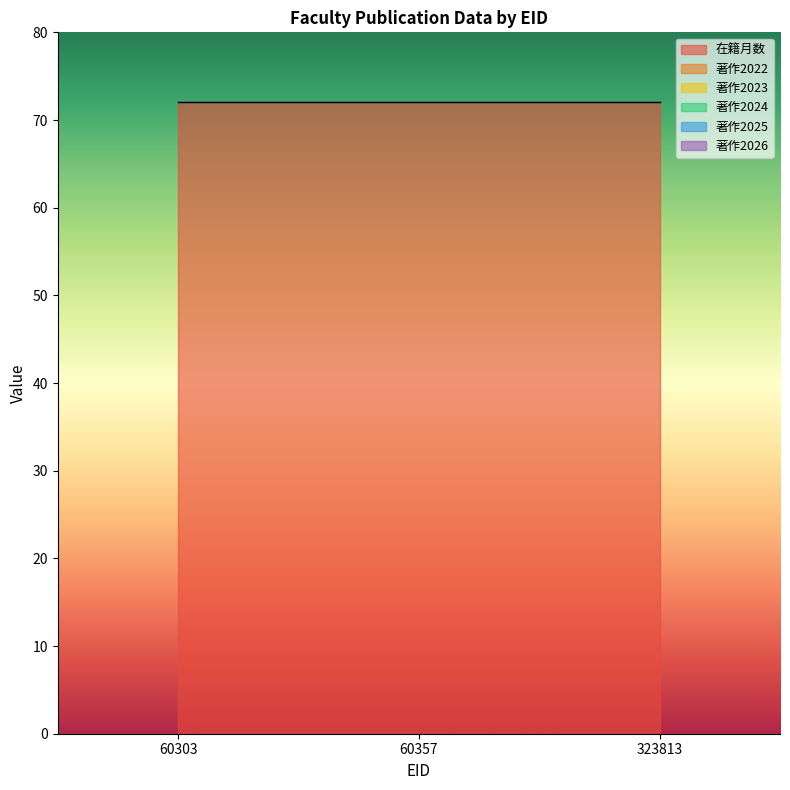

Which label corresponds to the smallest value in the chart?

60303